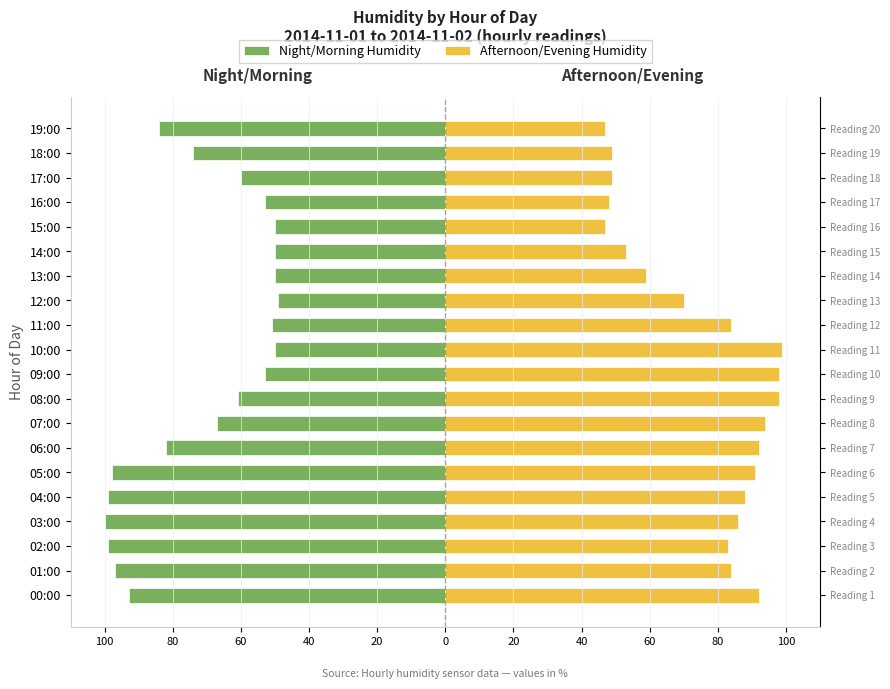

What is the maximum value shown in the chart?

99